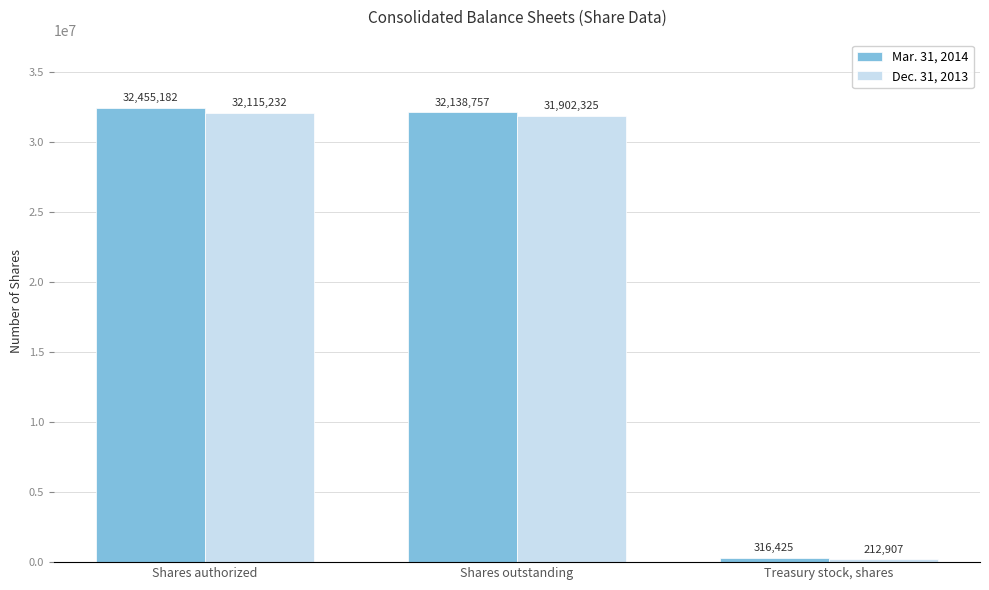

What is the difference between the Mar. 31, 2014 values at Shares outstanding and Shares authorized?

316425